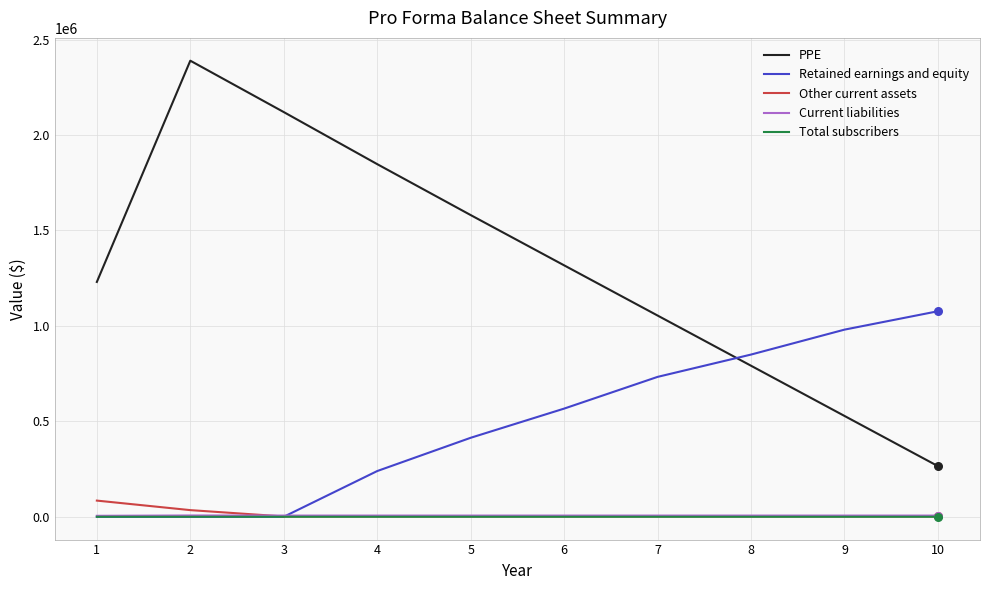

Which series changed the most between 2 and 3?

PPE